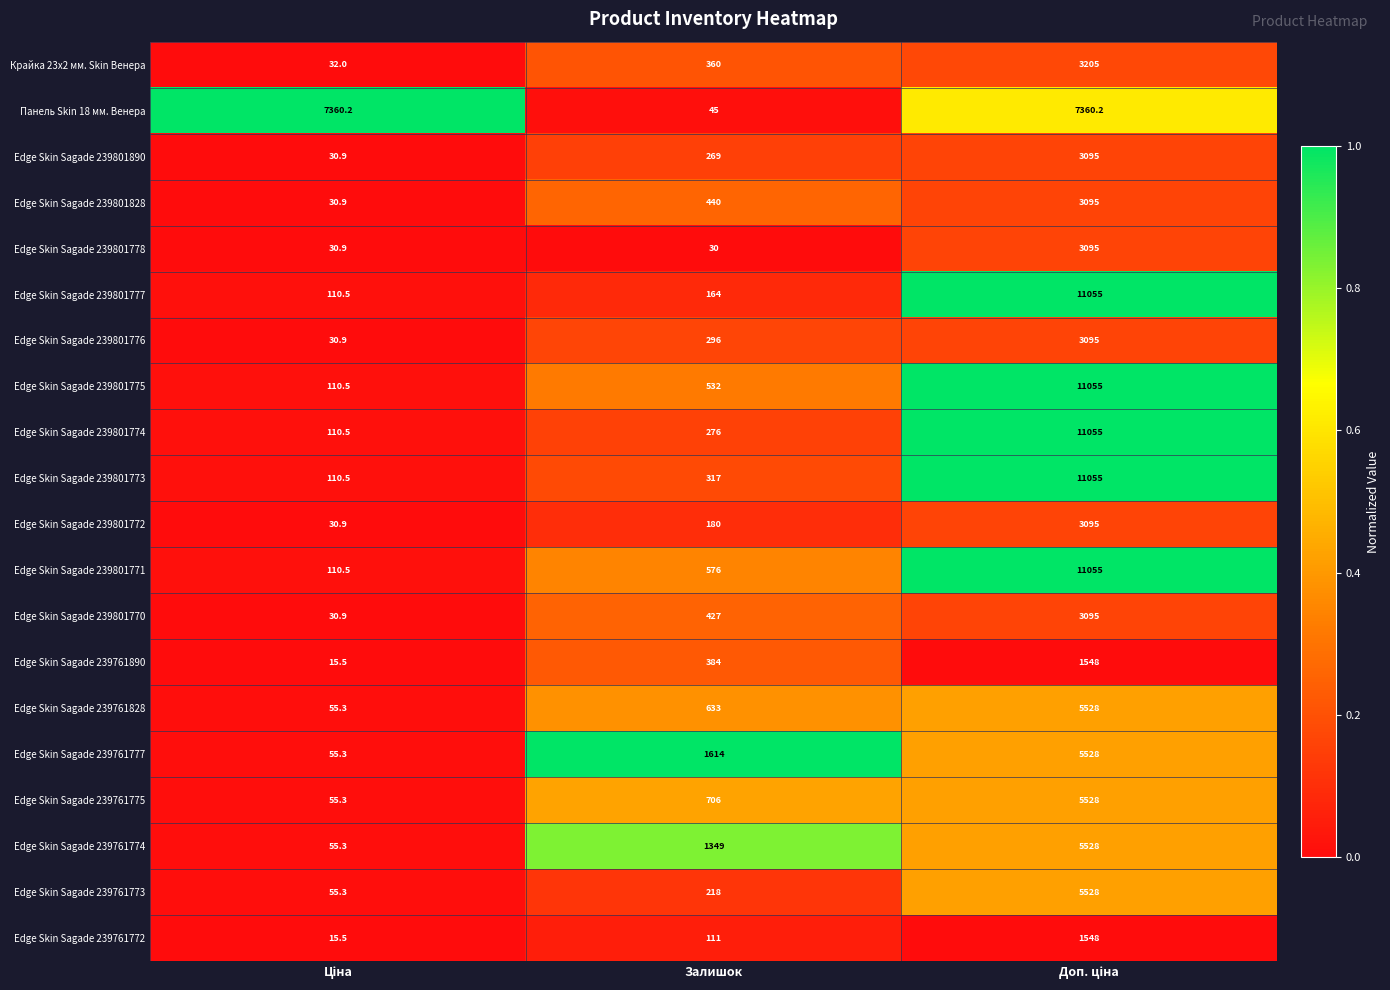

What is the difference between the maximum and second lowest values in the Edge Skin Sagade 239761774 series?

4179.0